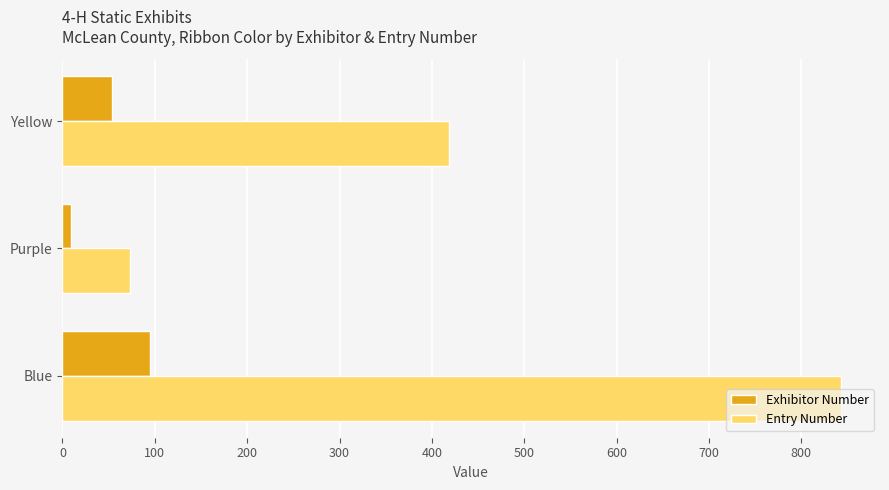

What is the sum of all Exhibitor Number values?

158